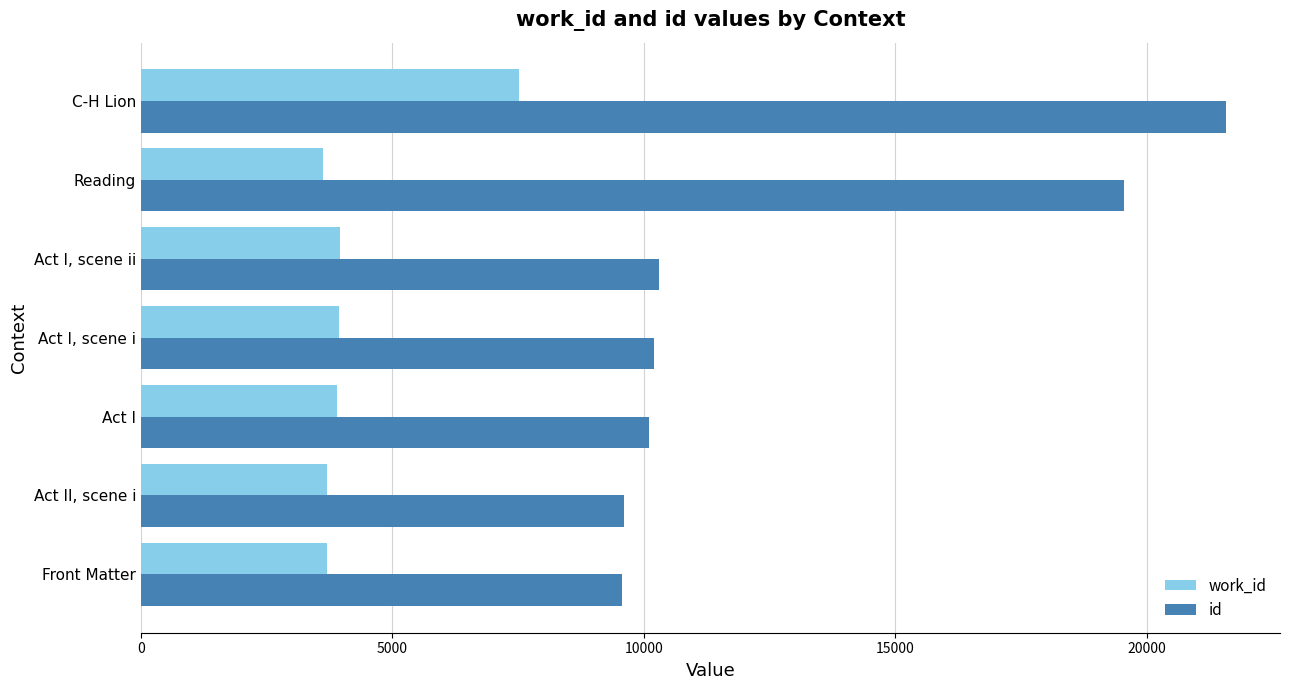

Which series has the largest total across all categories?

id